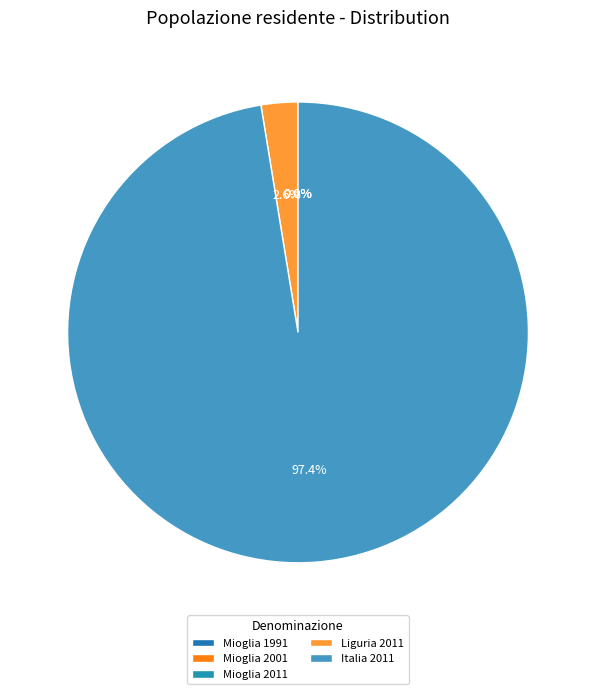

To the nearest percent, what is the difference between the largest and smallest slice percentages?

97%